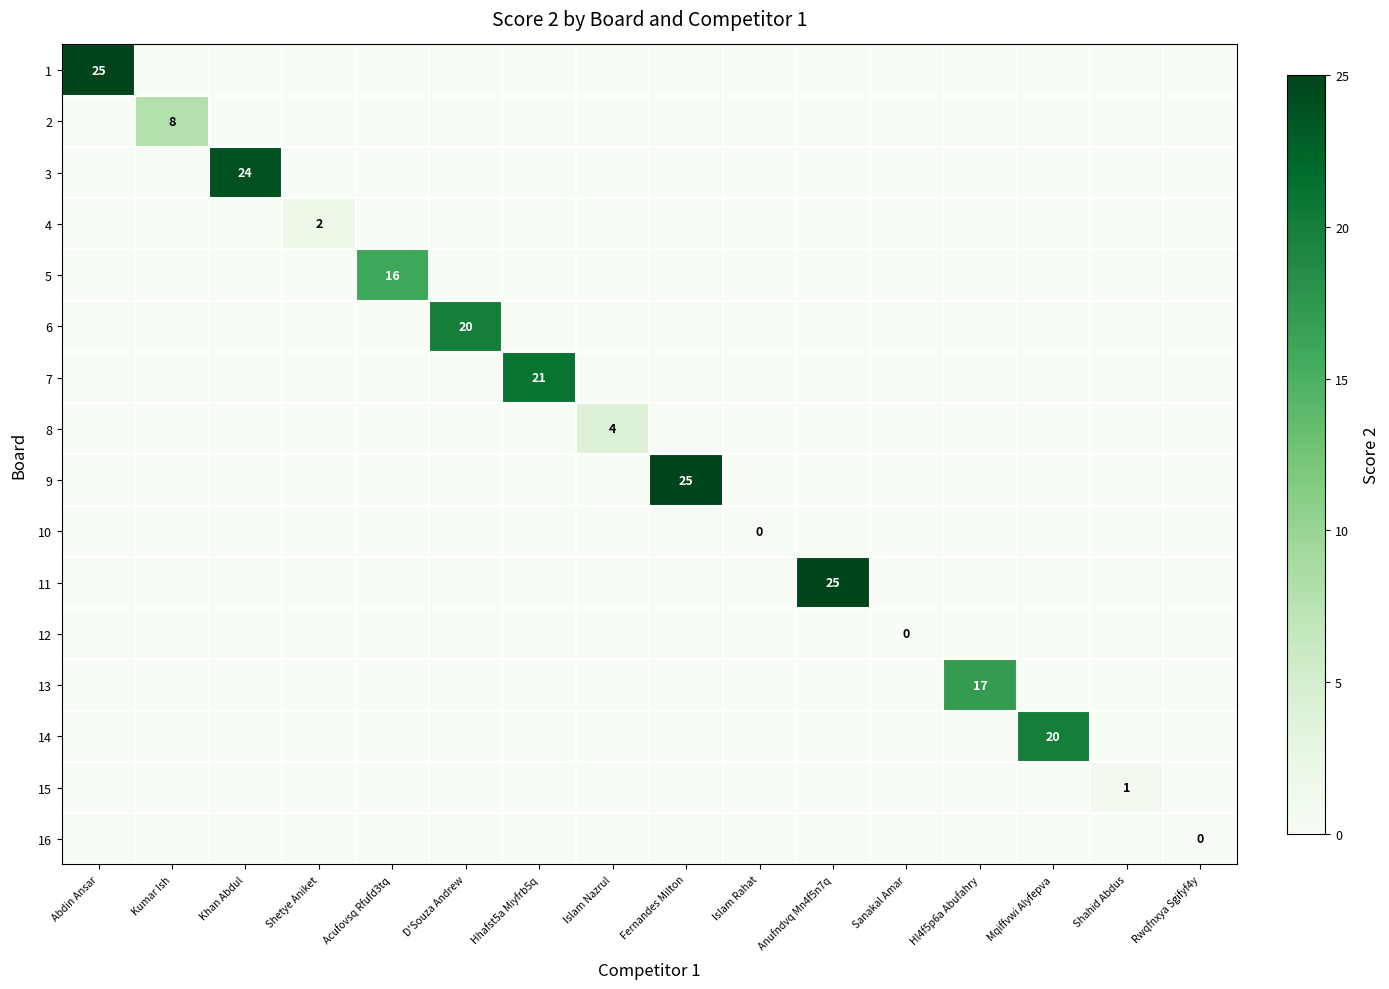

The value of 13 at Hl4f5p6a Abufahry is 17. True or false?

True